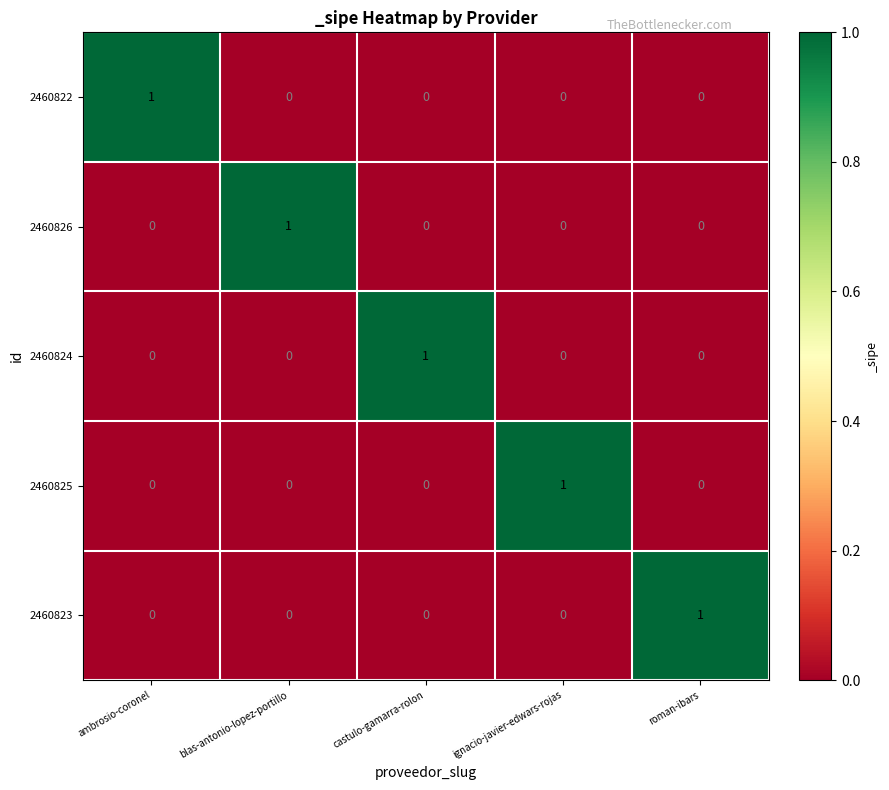

At how many categories does at least one series exceed 0?

5